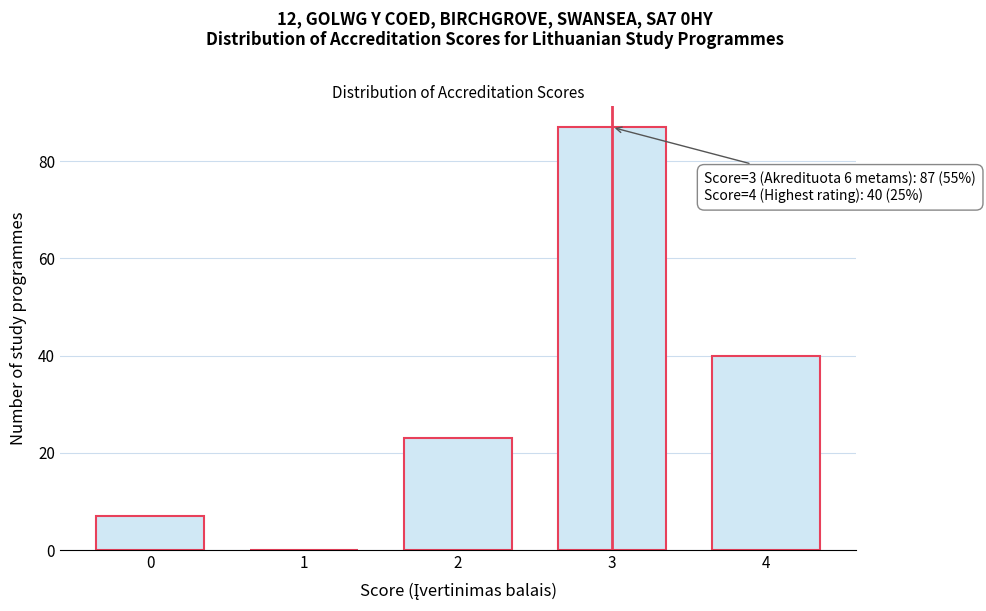

Reading left to right, extract all data points from this chart.

0=7	1=0	2=23	3=87	4=40